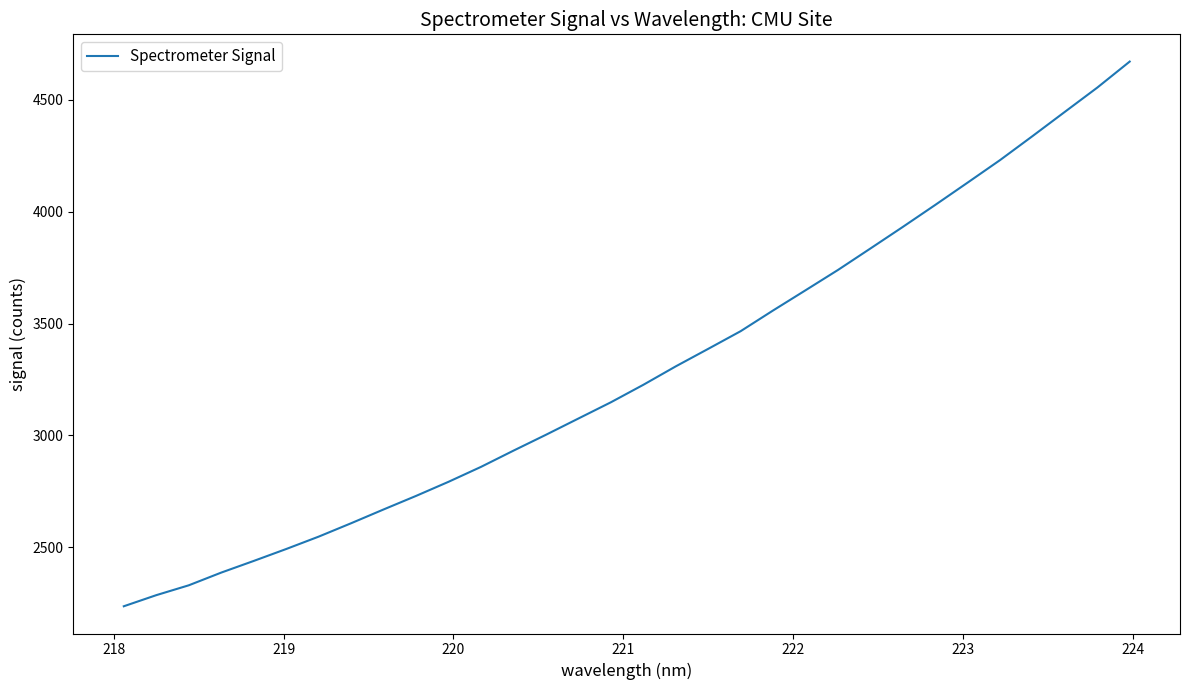

What is the greatest value displayed?

4671.8